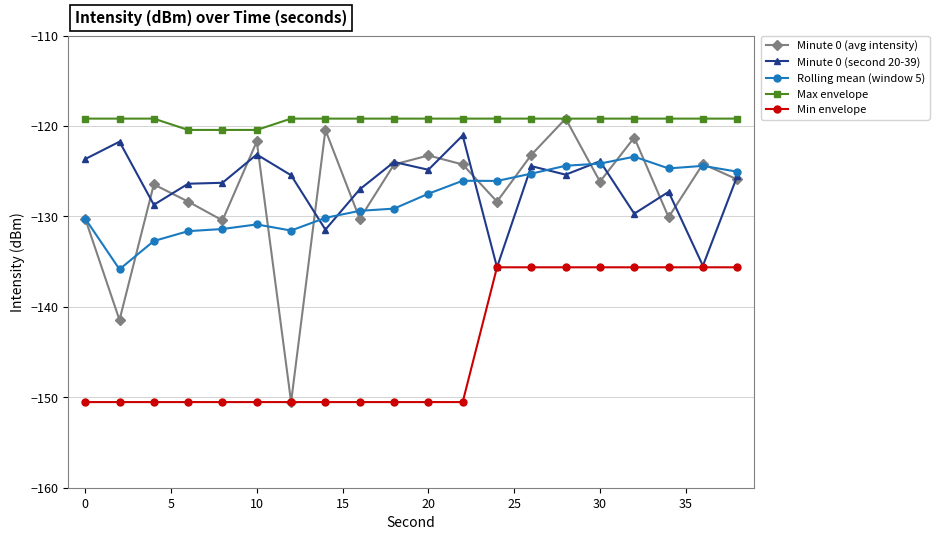

What is the difference between the maximum and minimum values in the Max envelope series?

1.3